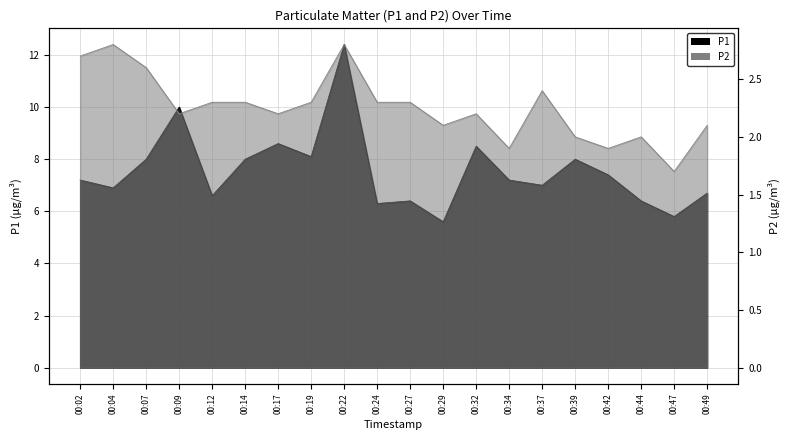

What are all the series names shown in the legend?

P1, P2